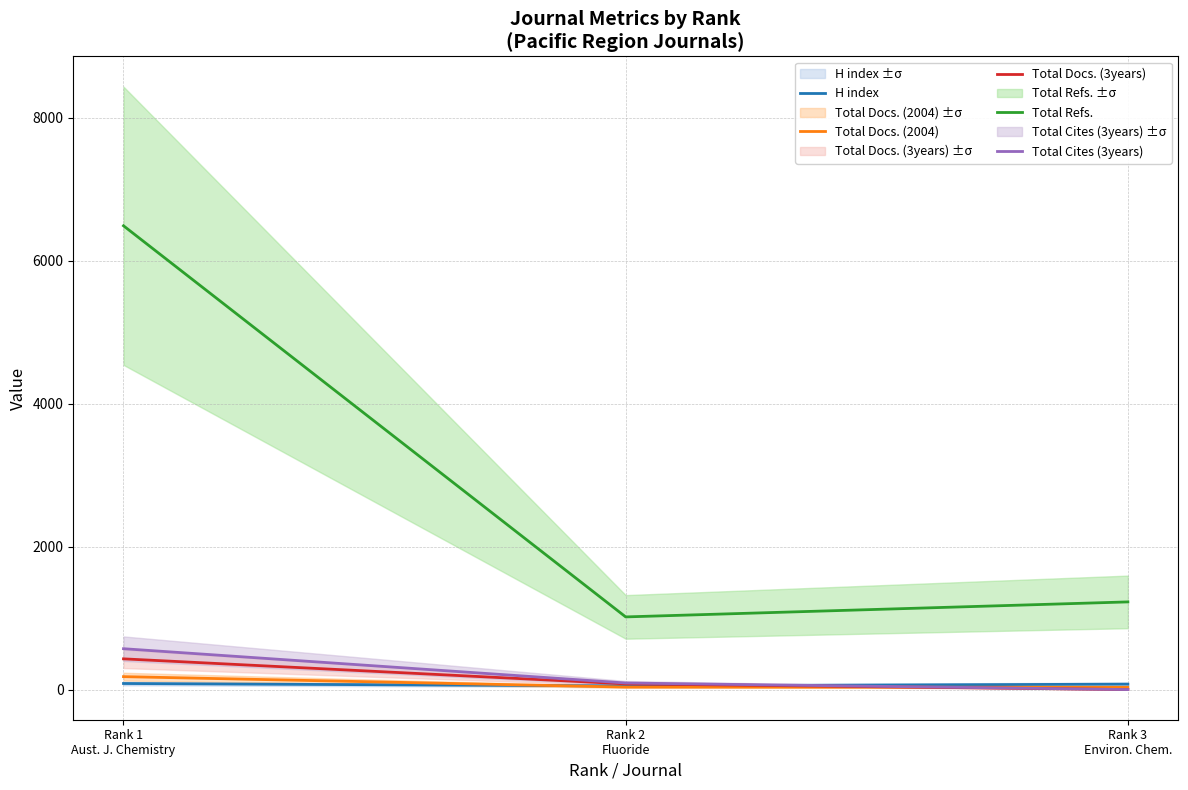

Is it true that Total Refs. equals 1413 at Rank 2
Fluoride?

False